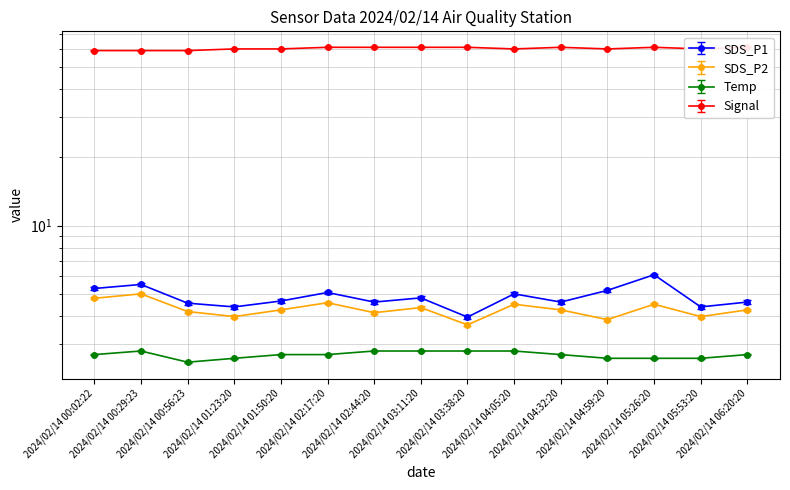

In SDS_P2, how many points are higher than both neighbors (excluding endpoints)?

5